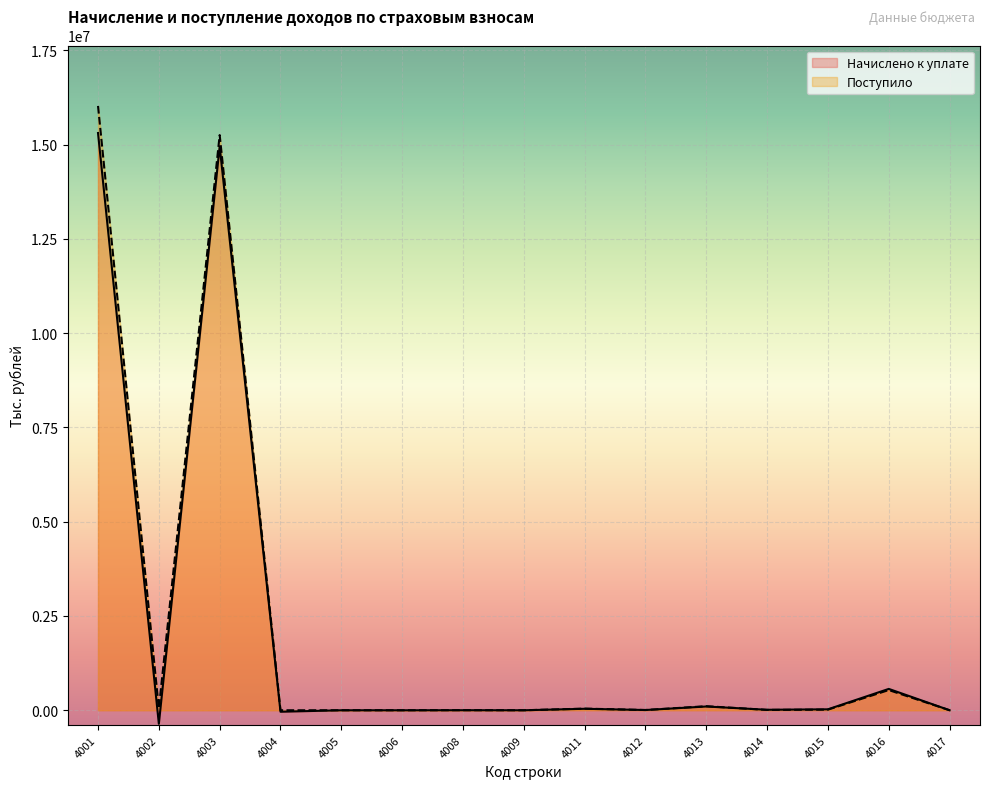

List the labels in order of Поступило value, largest first.

4001, 4003, 4016, 4013, 4002, 4011, 4015, 4014, 4012, 4008, 4017, 4004, 4005, 4009, 4006